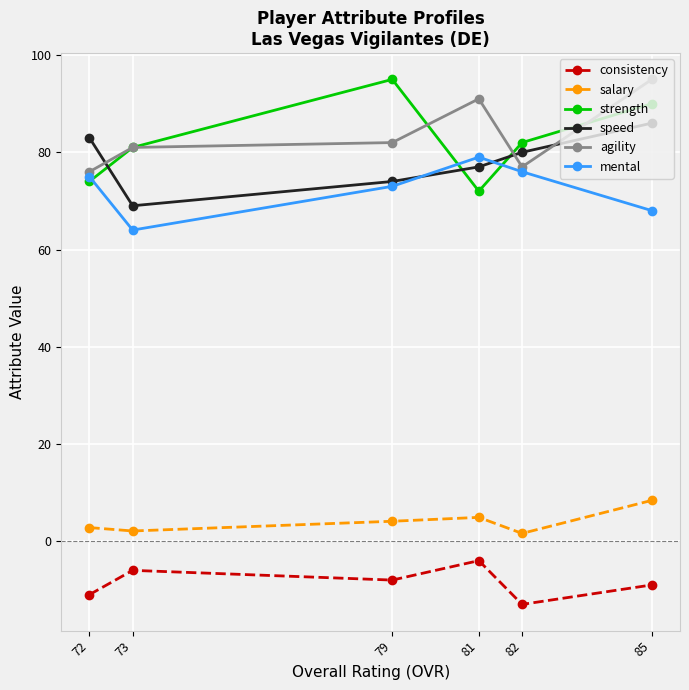

How many lines are shown in the chart?

6